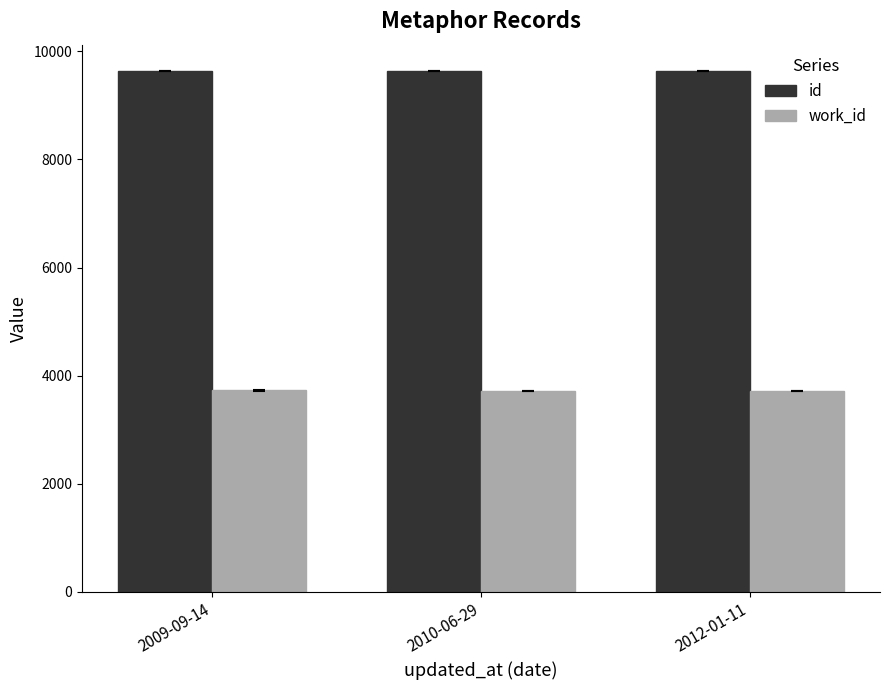

Is the value of id at 2012-01-11 greater than the value of work_id at 2010-06-29?

Yes